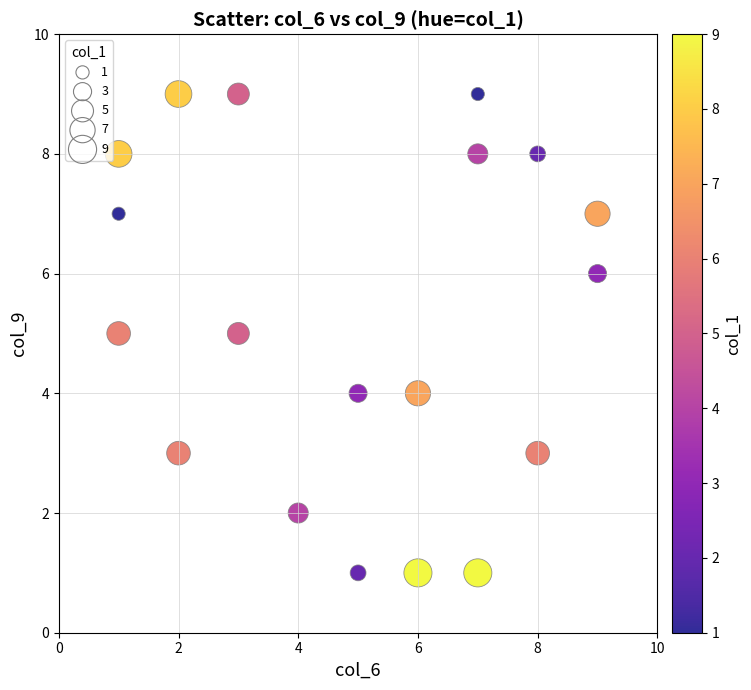

What is the range of X values (max minus min)?

8